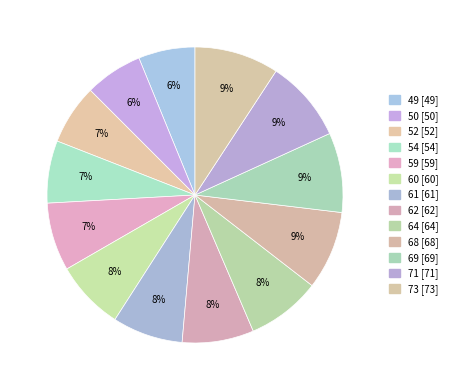

Which has a higher value, 54 or 52?

54